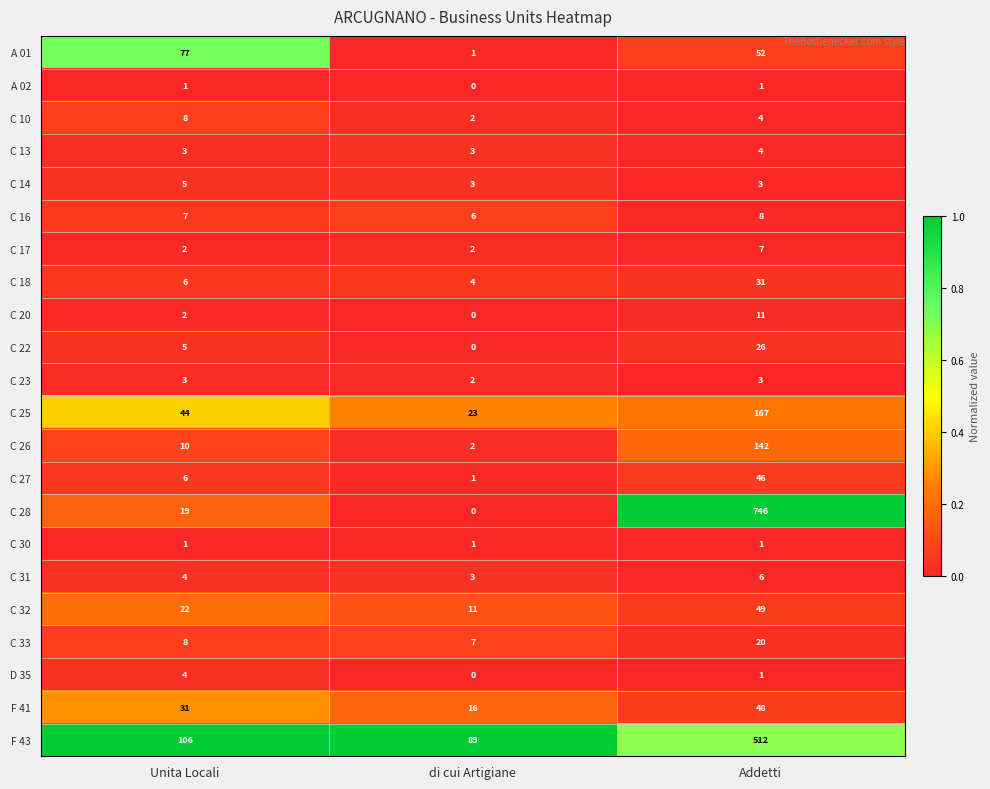

Which series changed the most between Unita Locali and di cui Artigiane?

A 01